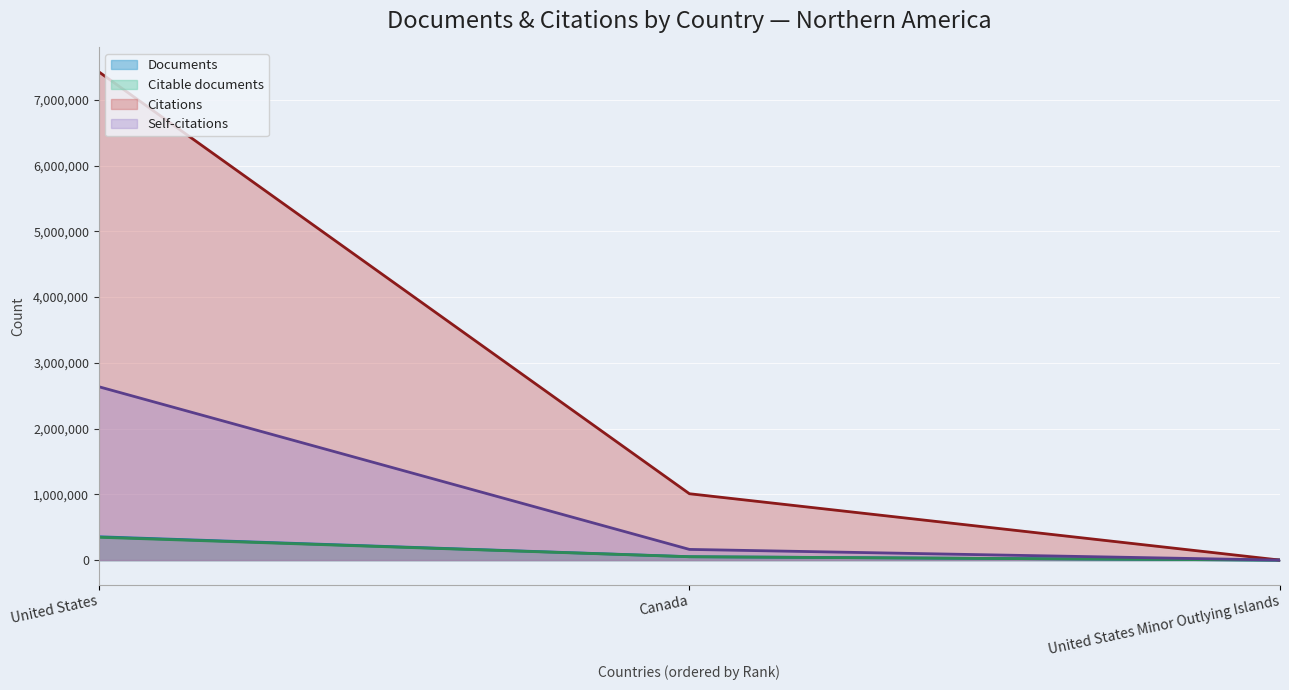

At Canada, list the series in order from smallest to largest.

Citable documents, Documents, Self-citations, Citations